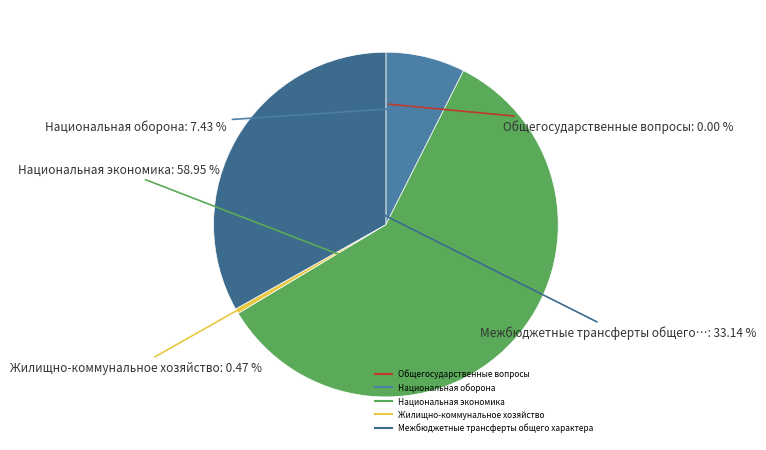

Between Межбюджетные трансферты общего характера and Жилищно-коммунальное хозяйство, which is larger?

Межбюджетные трансферты общего характера